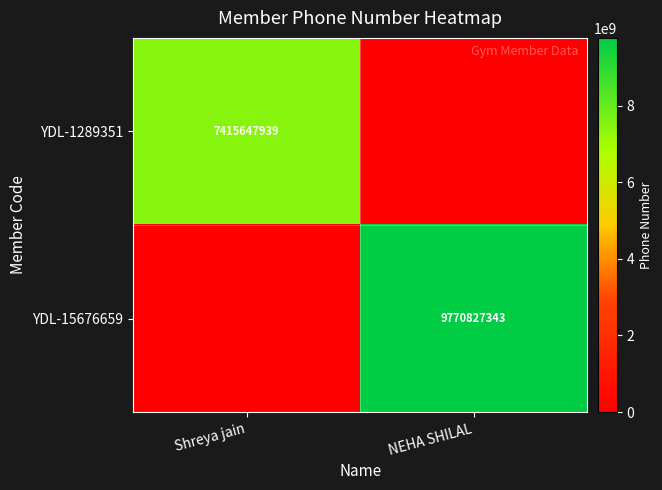

Which category has the highest value across all series?

NEHA SHILAL